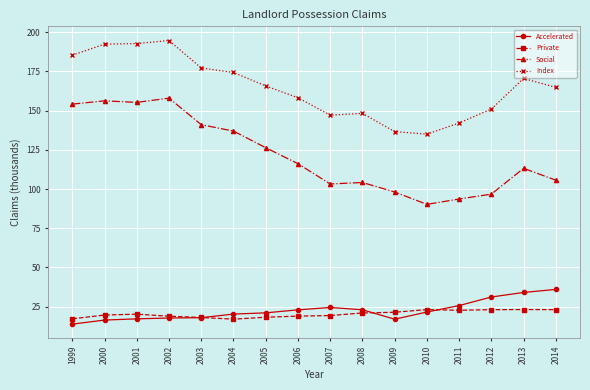

True or false: Social has more than 0 points higher than both neighbors.

True